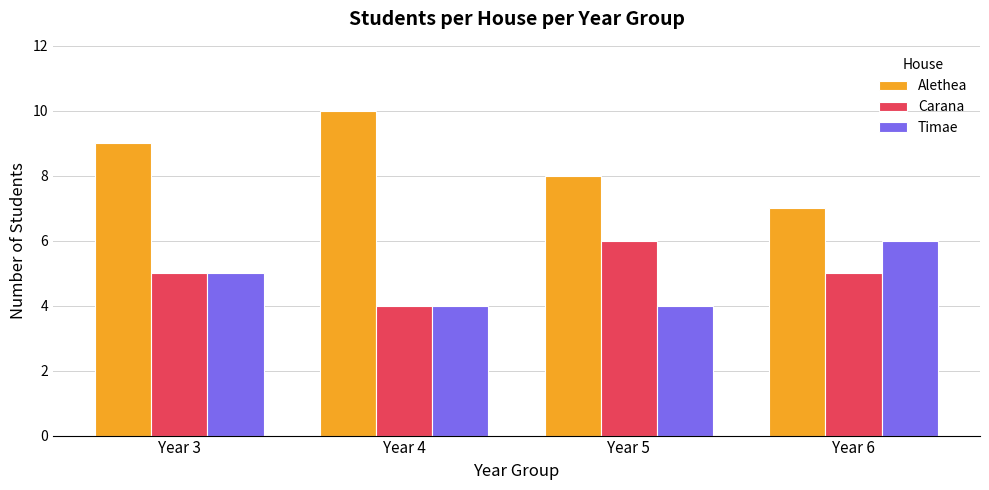

How many data points in Alethea are less than 9?

2